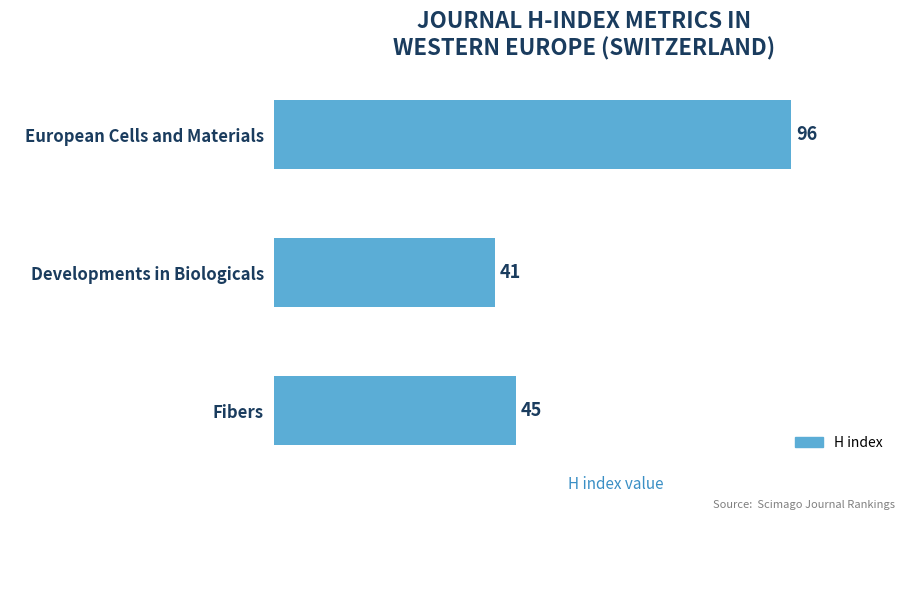

Where is the data nearest to the value 68?

Fibers